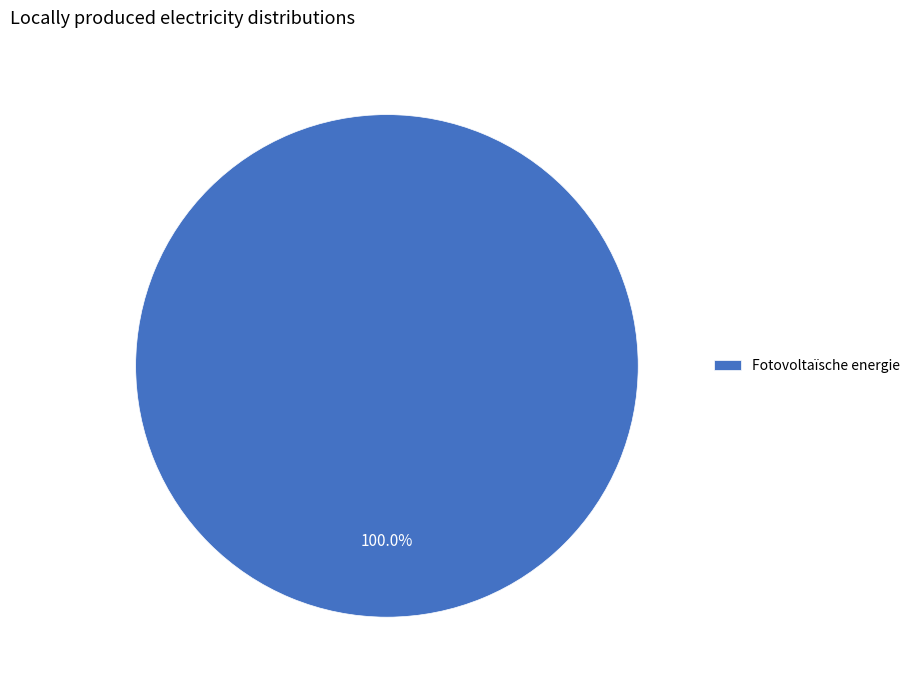

Is there a majority slice in this chart?

Yes